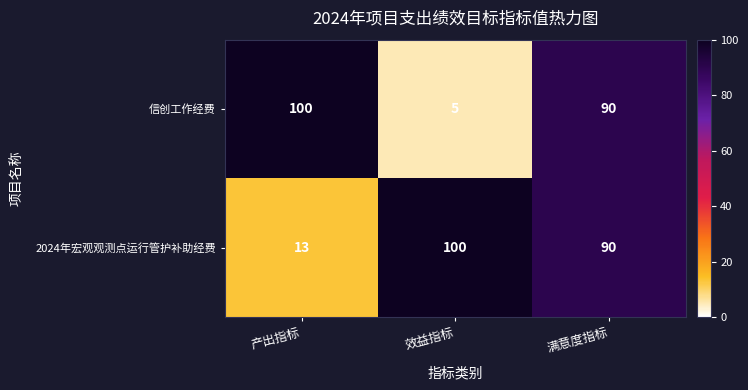

Is it true that 信创工作经费 equals 100 at 产出指标?

True